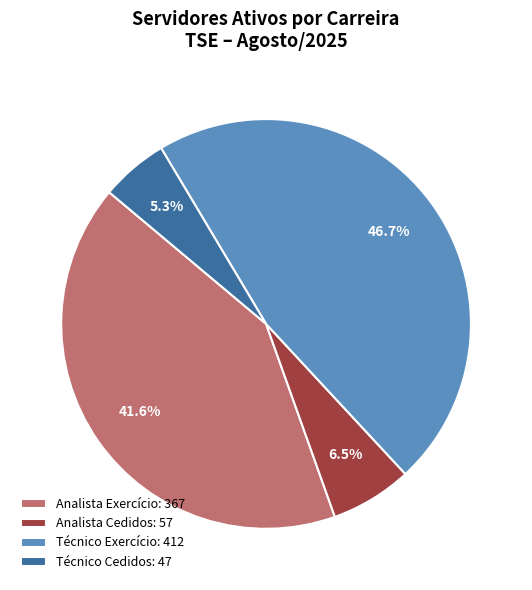

What is the largest slice in the pie chart?

Técnico Exercício: 412